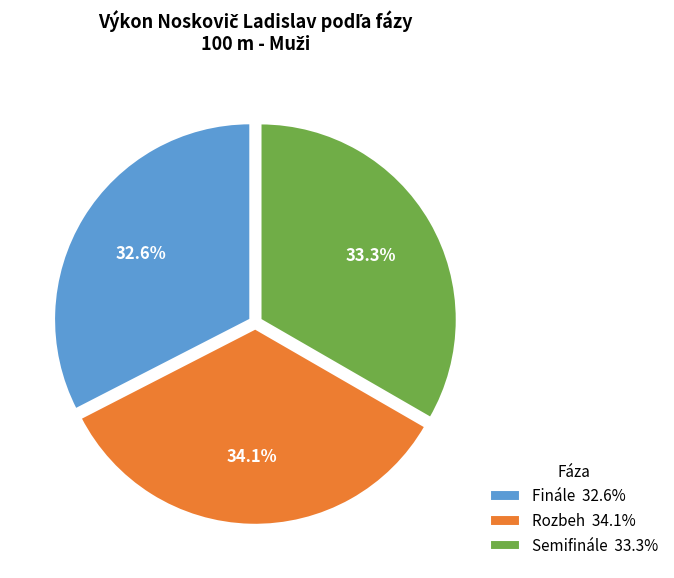

What is the ratio of the value at Semifinále to the value at Finále?

1.0